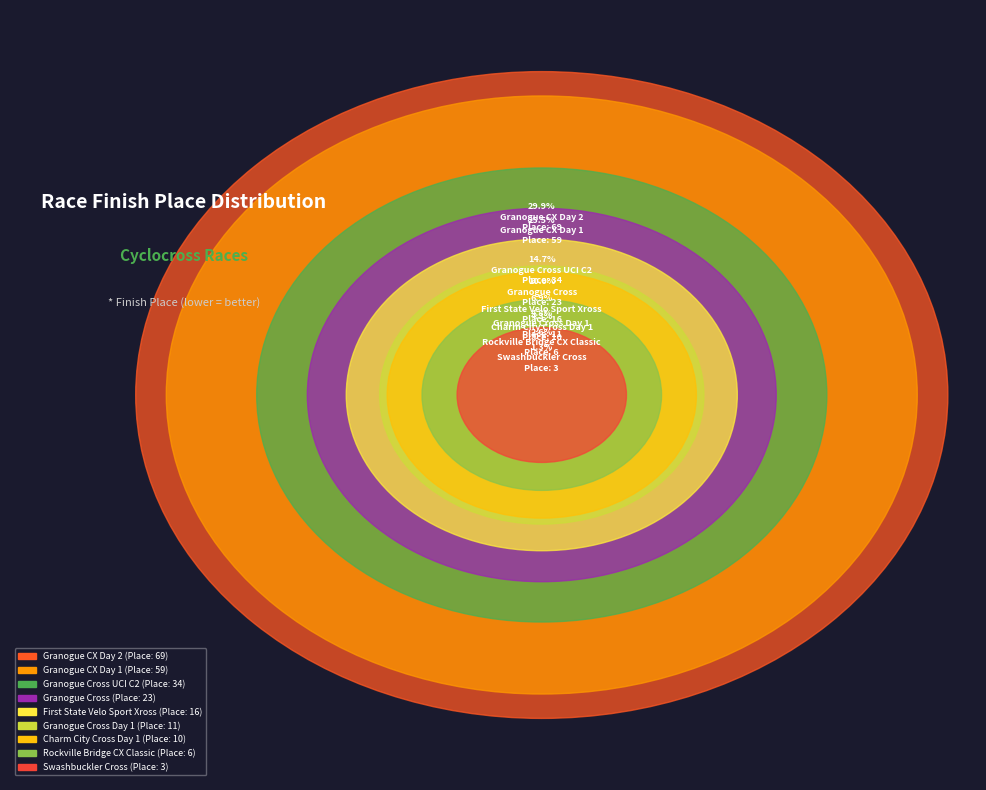

Approximately how many times larger is the value at Swashbuckler Cross compared to Granogue Cross?

0.1